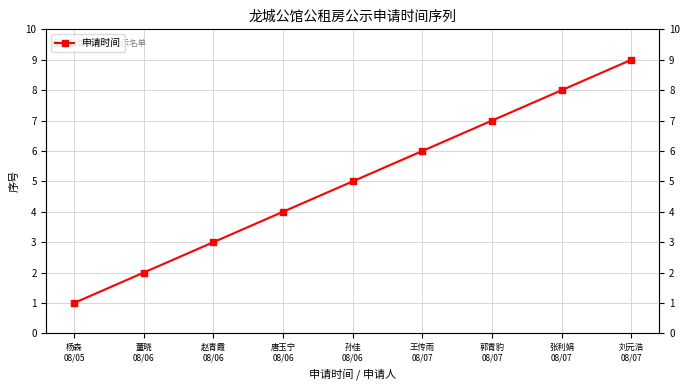

Reading left to right, list all the values displayed in this chart.

1	2	3	4	5	6	7	8	9